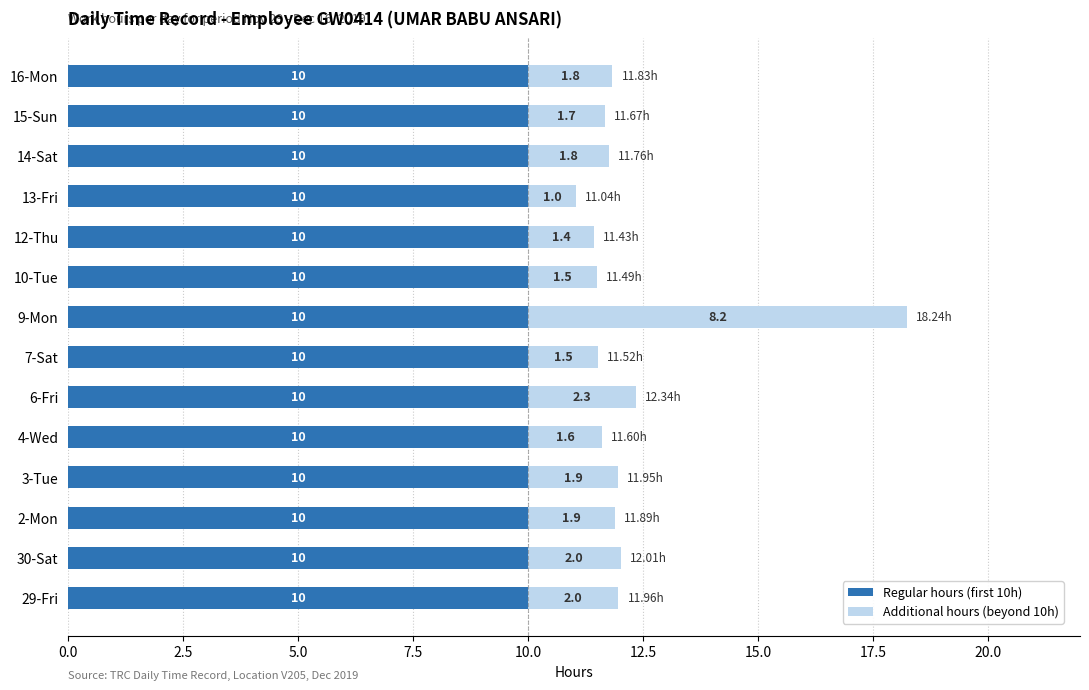

At which category is the sum across all series the highest?

9-Mon